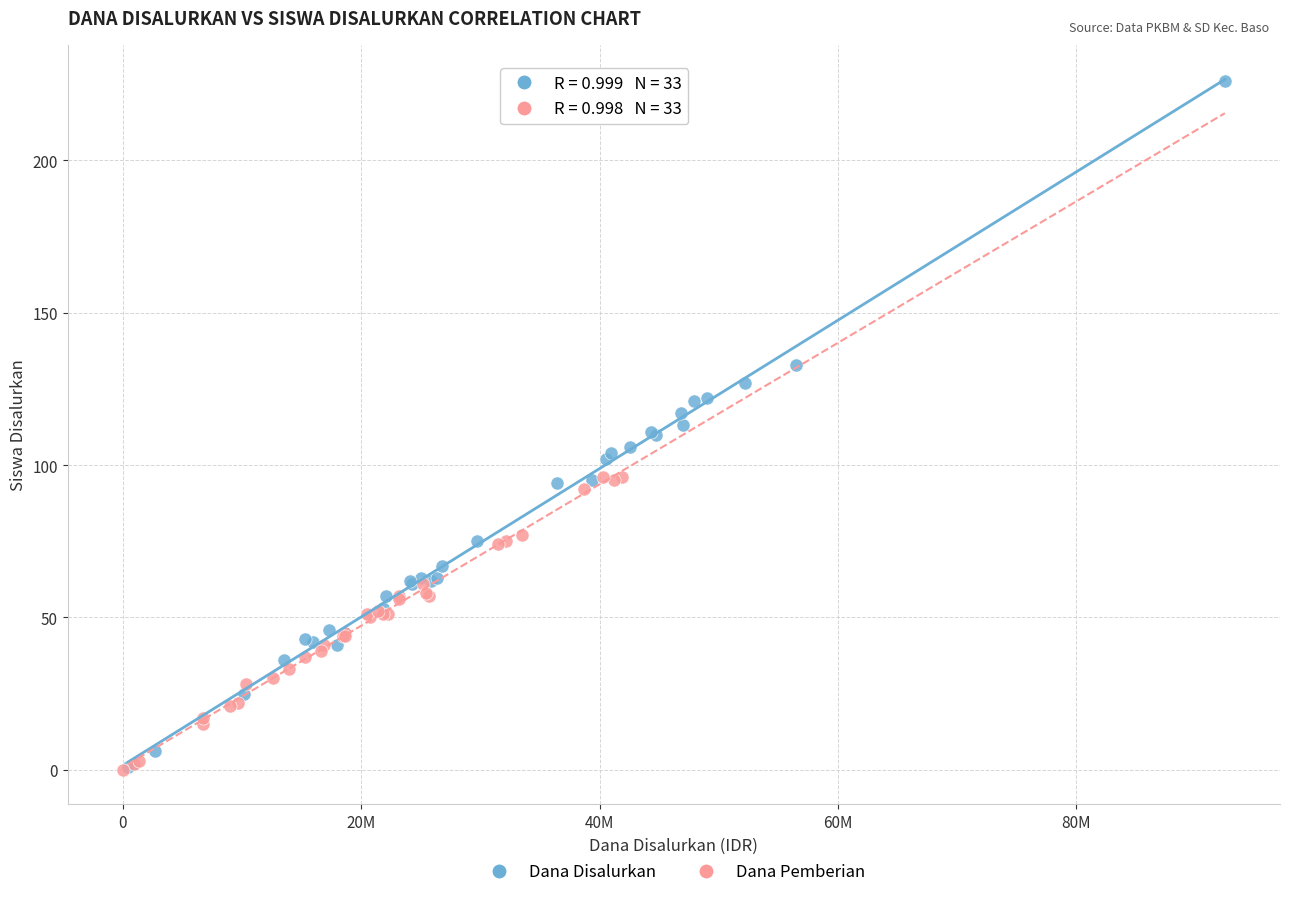

Which series reaches the maximum Y coordinate?

Dana Disalurkan